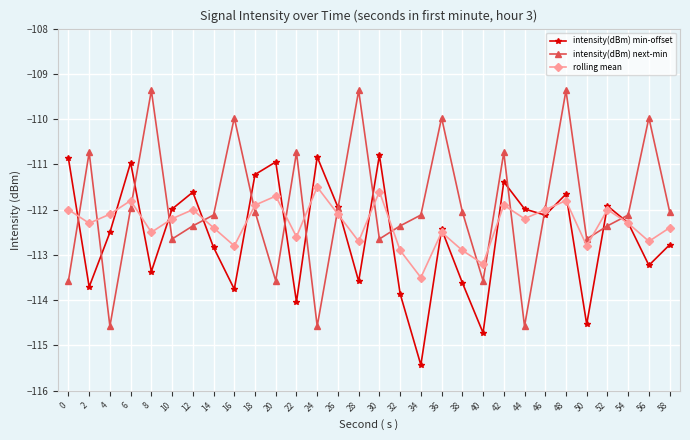

At 20, list the series in order from smallest to largest.

intensity(dBm) next-min, rolling mean, intensity(dBm) min-offset